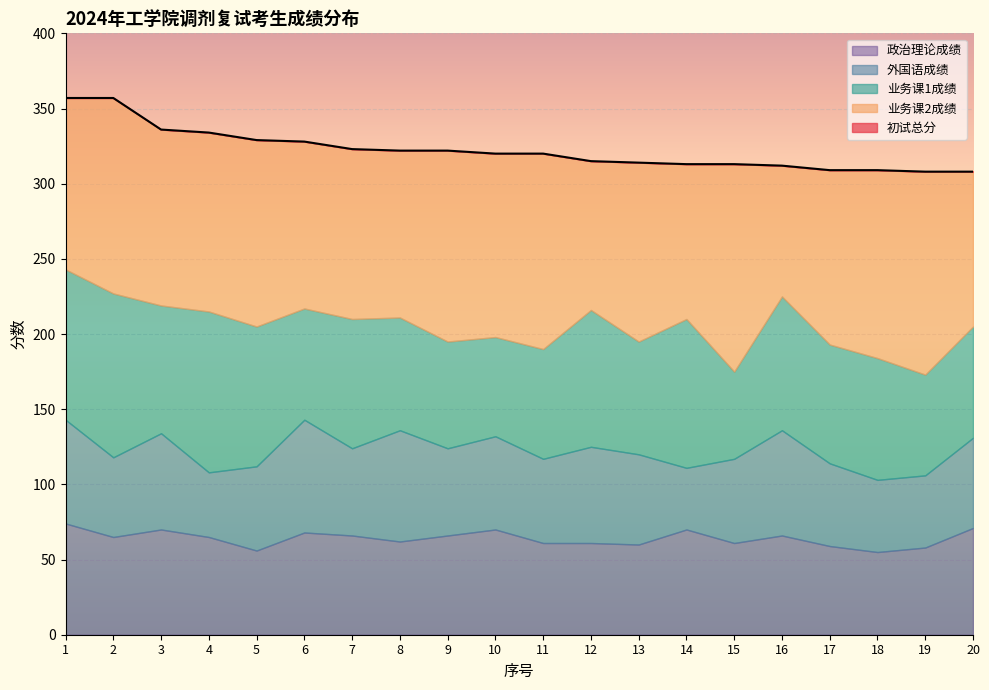

The 初试总分 series shows 86 at 15. True or false?

False